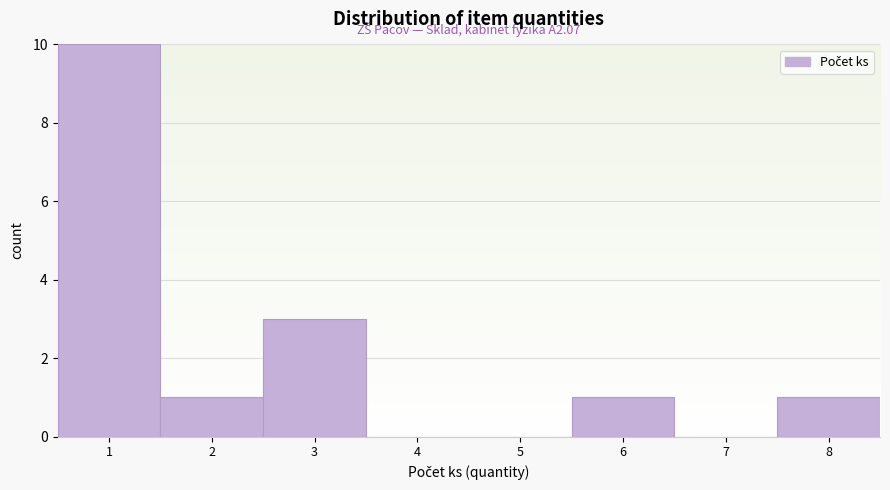

Over which range of the x-axis is the bar tallest?

0.5 to 1.5